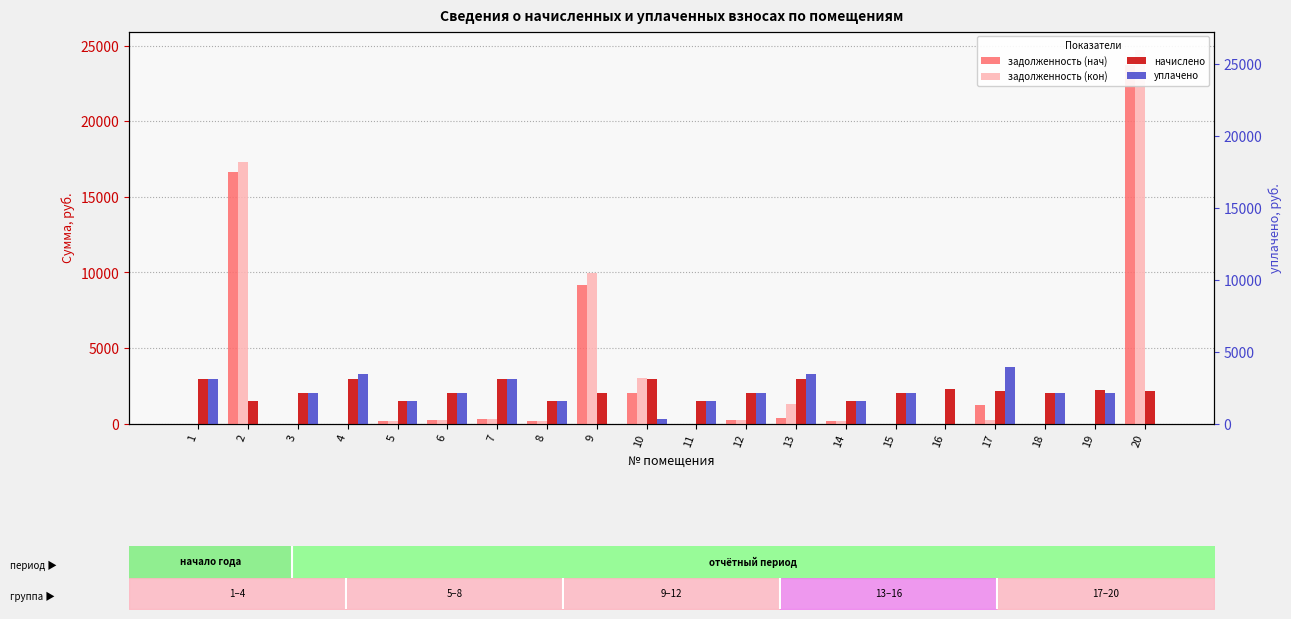

List the labels in order of уплачено value, largest first.

17, 4, 13, 1, 7, 6, 12, 15, 3, 18, 19, 11, 5, 8, 14, 10, 2, 9, 16, 20